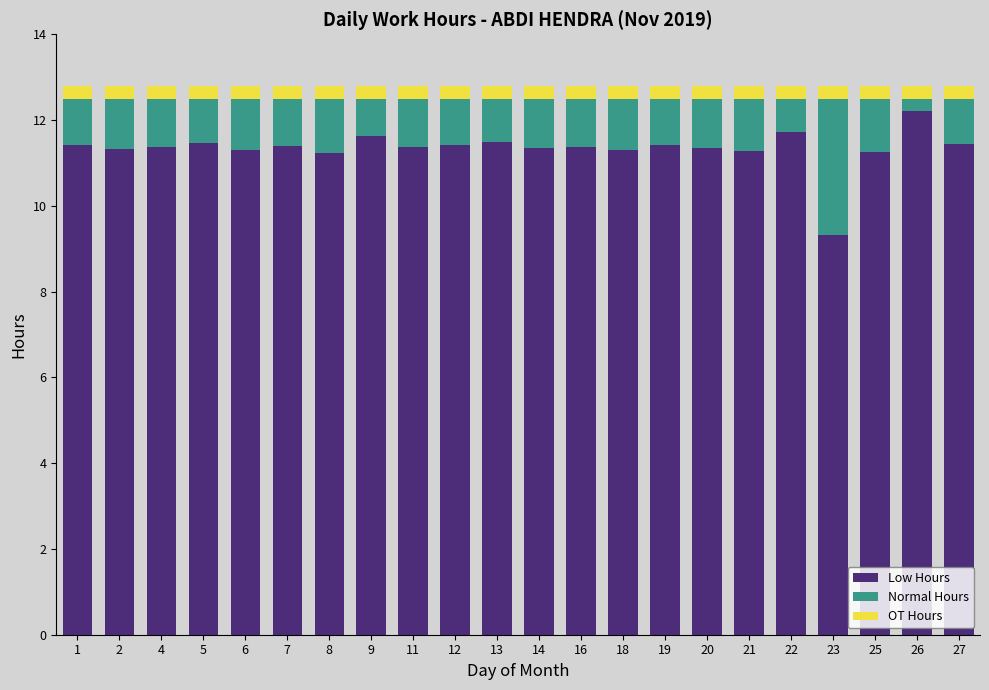

What is the total value across all series at 27?

12.8